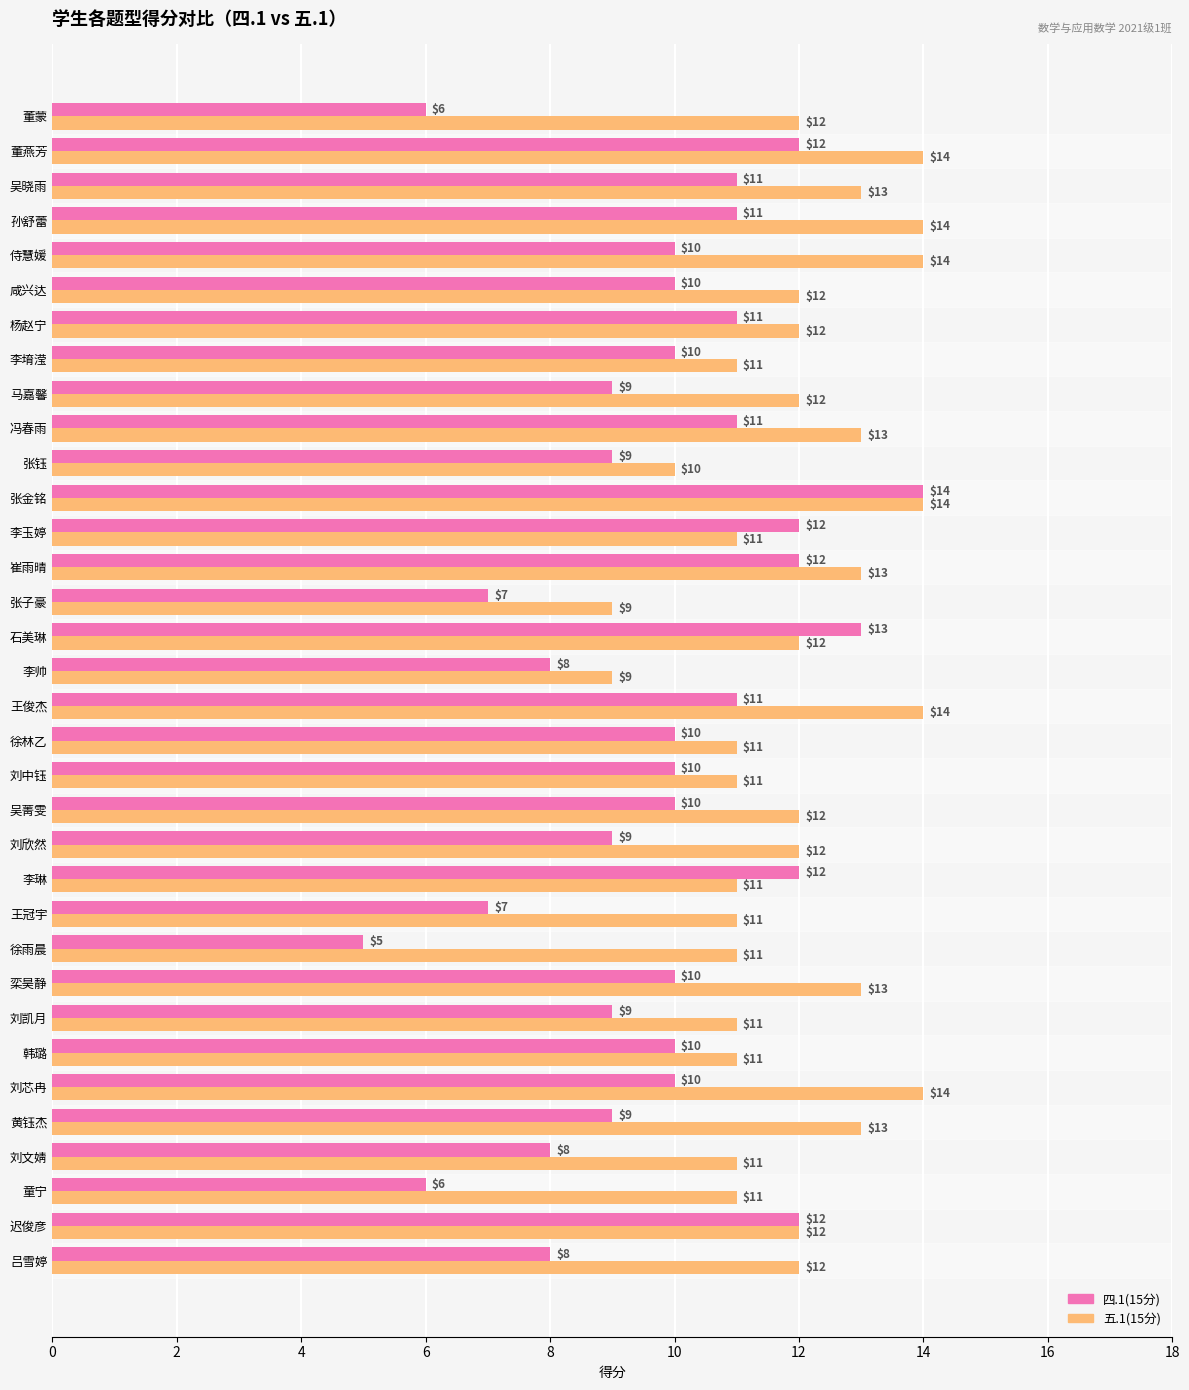

Count the 五.1(15分) values in the range 11 to 13.

25